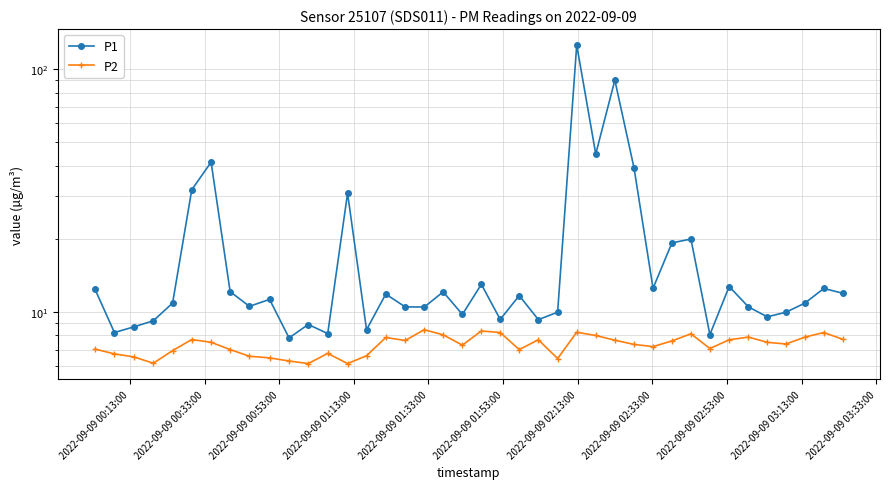

Reading left to right, transcribe all the data shown in this chart.

P1: 12.4	8.2	8.7	9.2	10.9	31.9	41.5	12.1	10.6	11.3	7.8	8.9	8.2	30.9	8.4	11.8	10.5	10.5	12.1	9.8	13.0	9.3	11.7	9.3	10.0	126.0	44.8	90.2	39.3	12.5	19.3	20.0	8.1	12.7	10.5	9.6	10.0	10.9	12.5	11.9
P2: 7.0	6.7	6.5	6.2	6.9	7.7	7.5	7.0	6.6	6.5	6.3	6.1	6.8	6.1	6.6	7.8	7.6	8.4	8.1	7.3	8.3	8.2	7.0	7.7	6.4	8.2	8.0	7.7	7.3	7.2	7.6	8.1	7.1	7.7	7.9	7.5	7.4	7.9	8.2	7.7